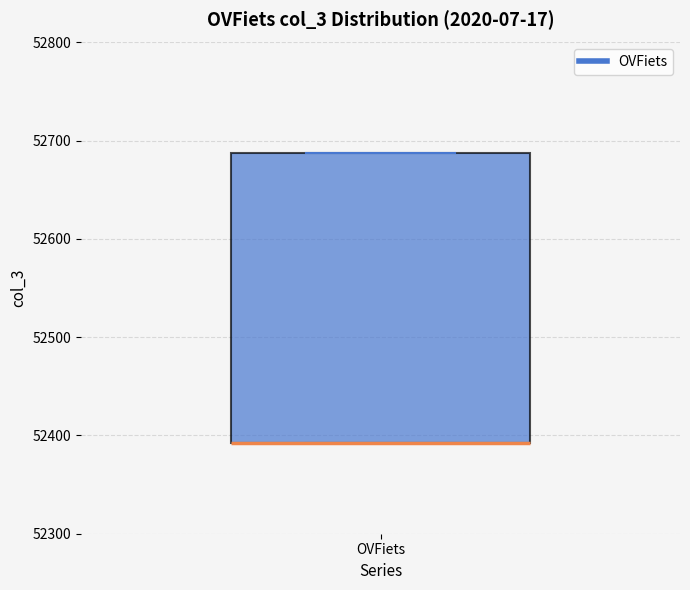

Read this box plot against the y-axis: the position of the median line, the range covered by the box, and the ends of both whiskers. The values are not printed on the chart, so give them approximately, as read against the axis.

median 52390 (drawn on the box's lower edge), box 52390 to 52690, whiskers 52390 to 52690